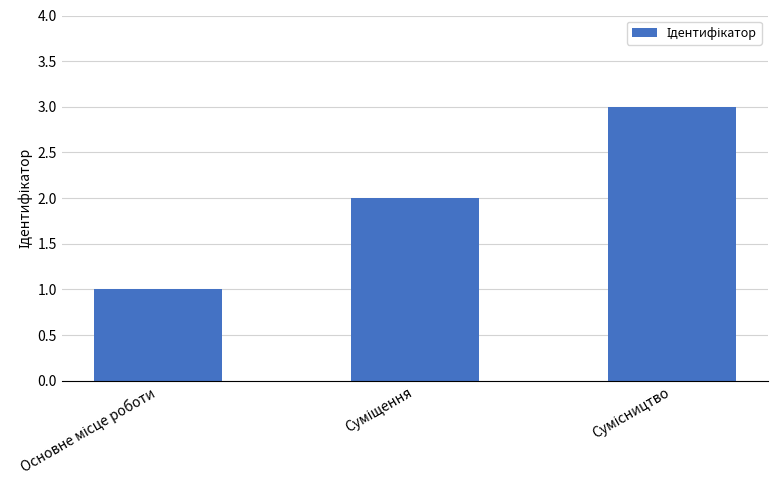

What is the maximum value shown in the chart?

3